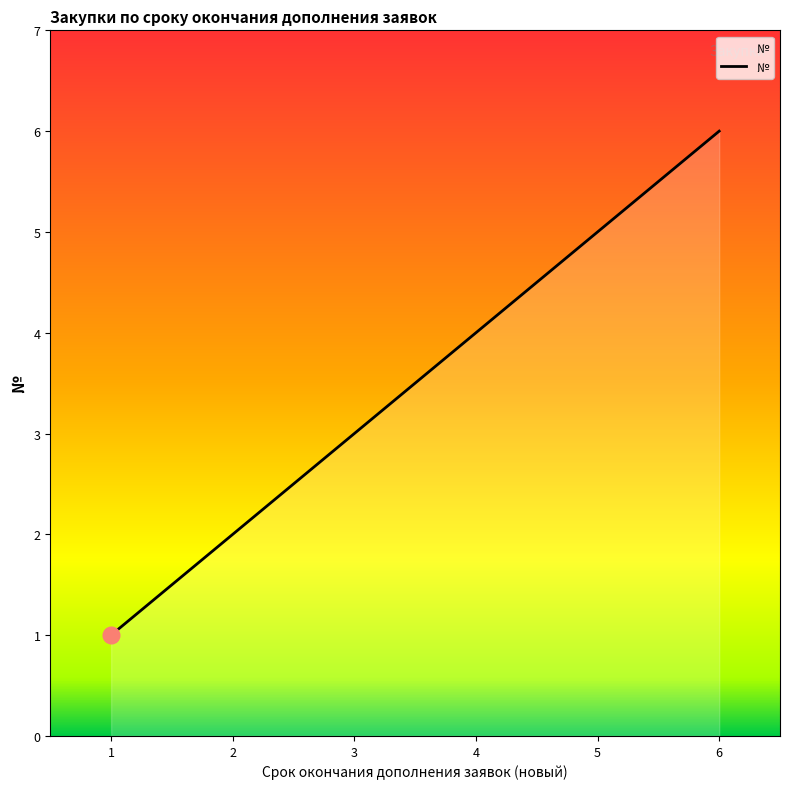

True or false: there are more than 2 points higher than both neighbors.

False